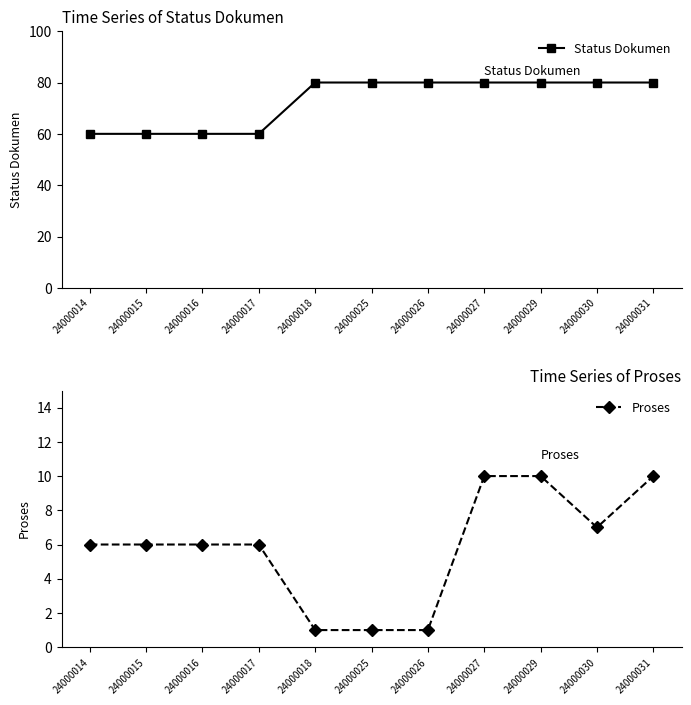

True or false: Proses has more than 2 interior local peaks.

False